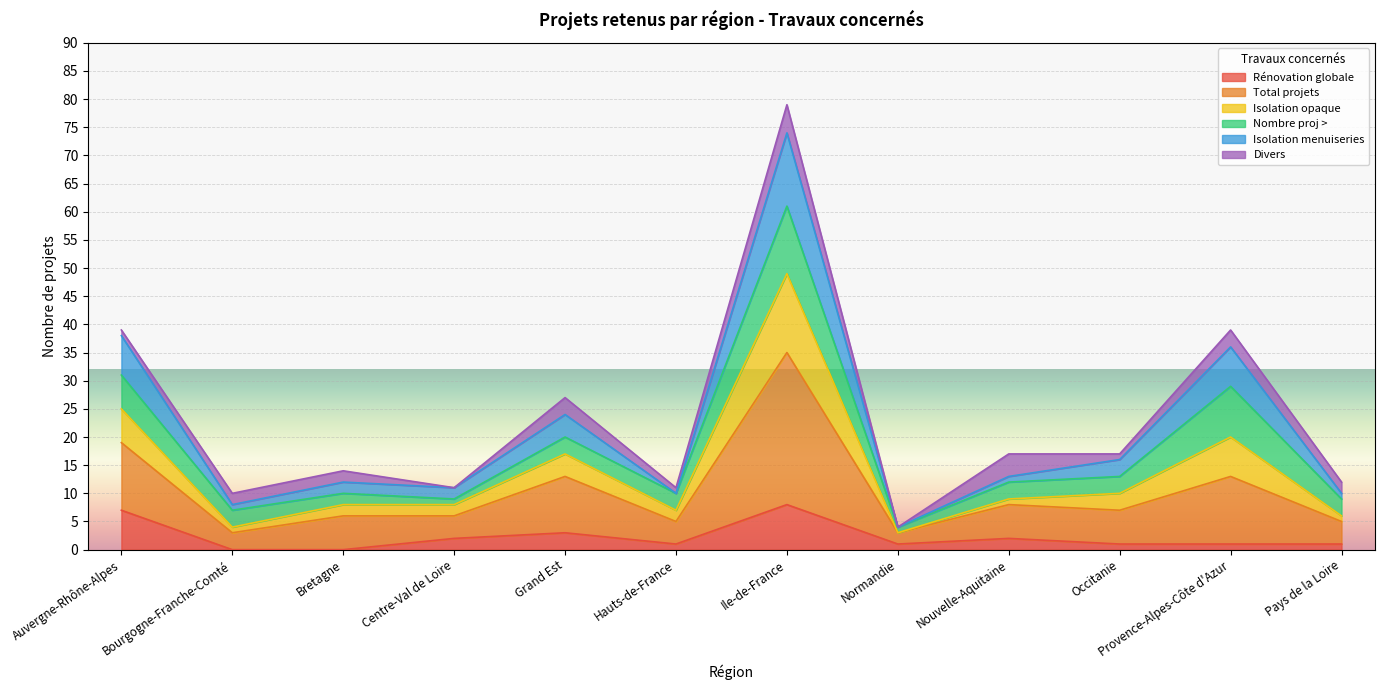

What is the maximum value for Rénovation globale?

8